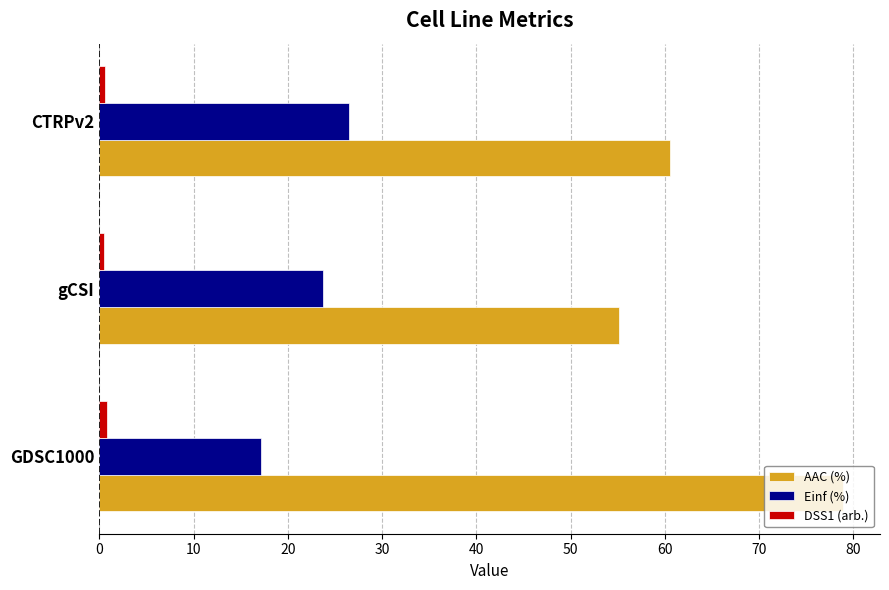

List the labels in order of Einf (%) value, smallest first.

GDSC1000, gCSI, CTRPv2